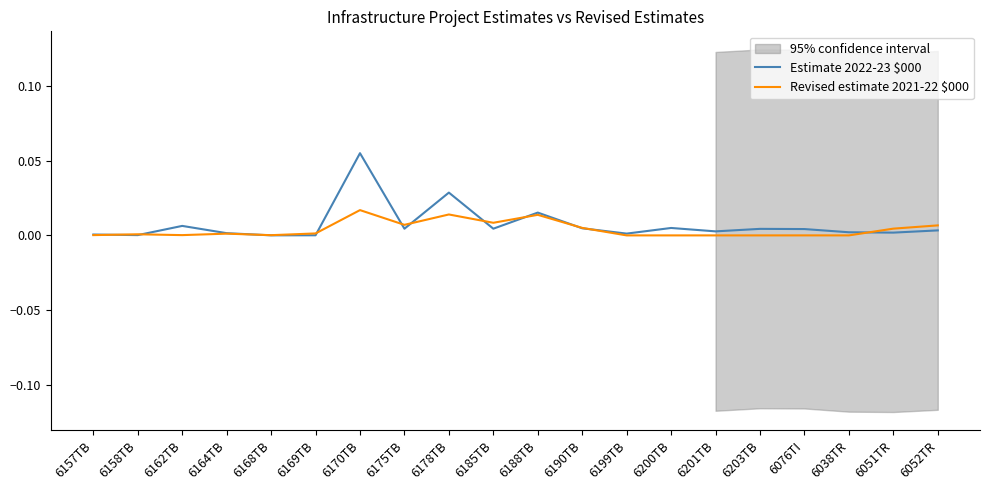

Where is Revised estimate 2021-22 $000 nearest to the value 0?

6199TB